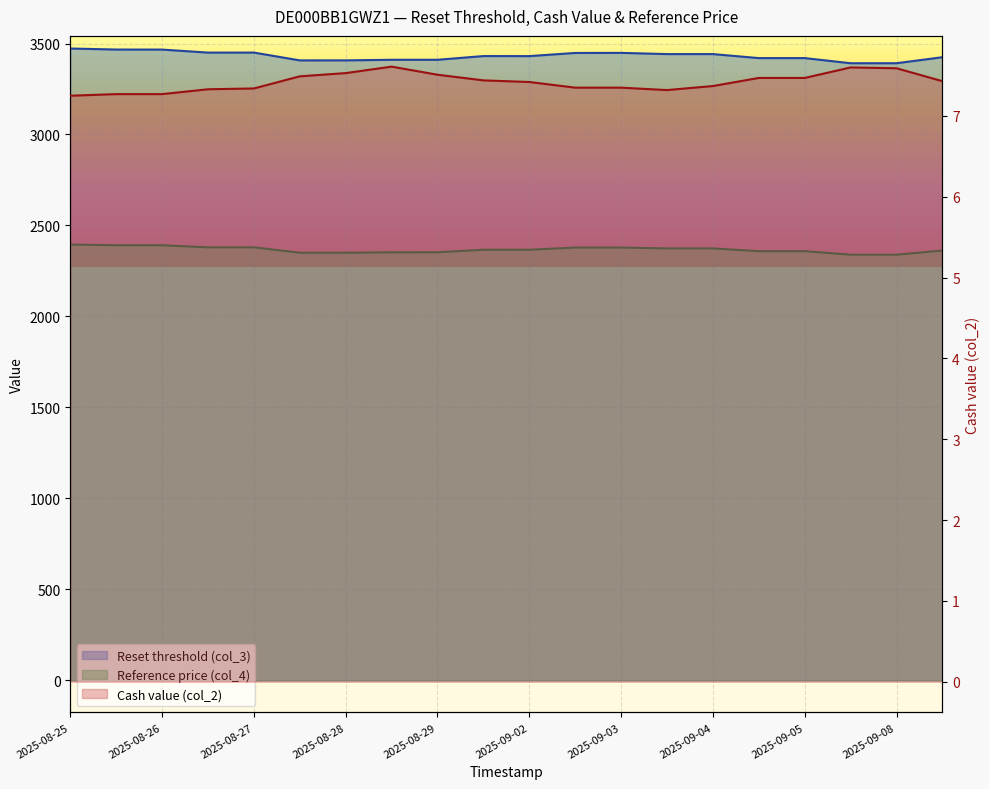

List the series in order of their peak value, lowest first.

Cash value (col_2), Reference price (col_4), Reset threshold (col_3)